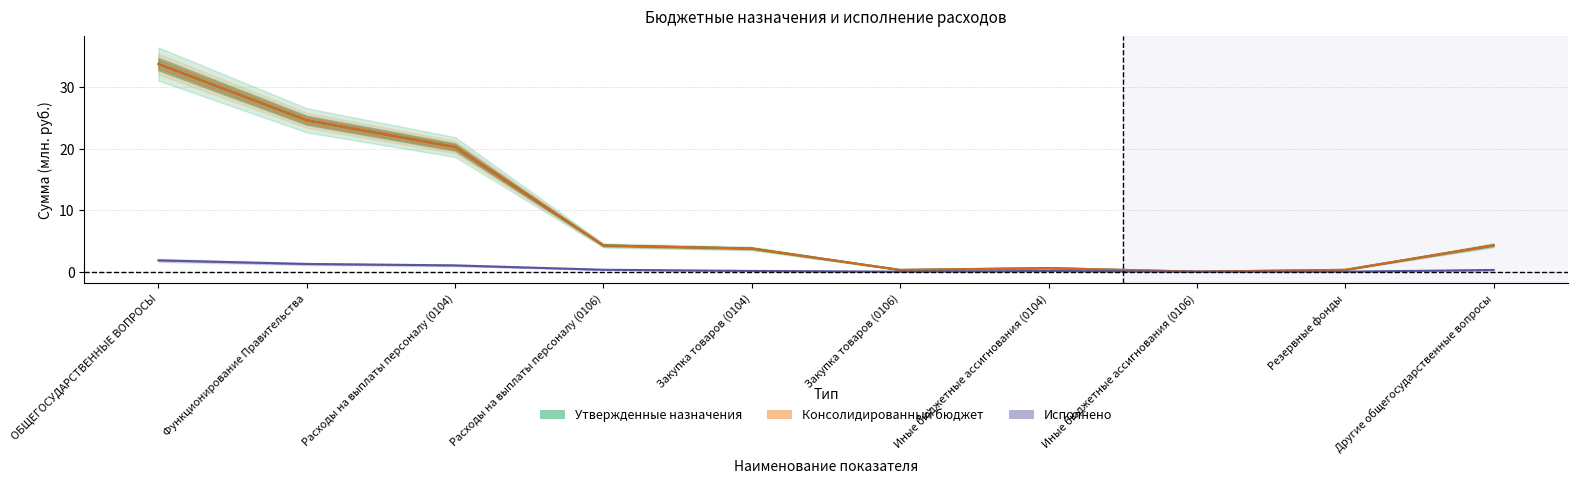

What is the spread (max minus min) of values at Другие общегосударственные вопросы?

4.0